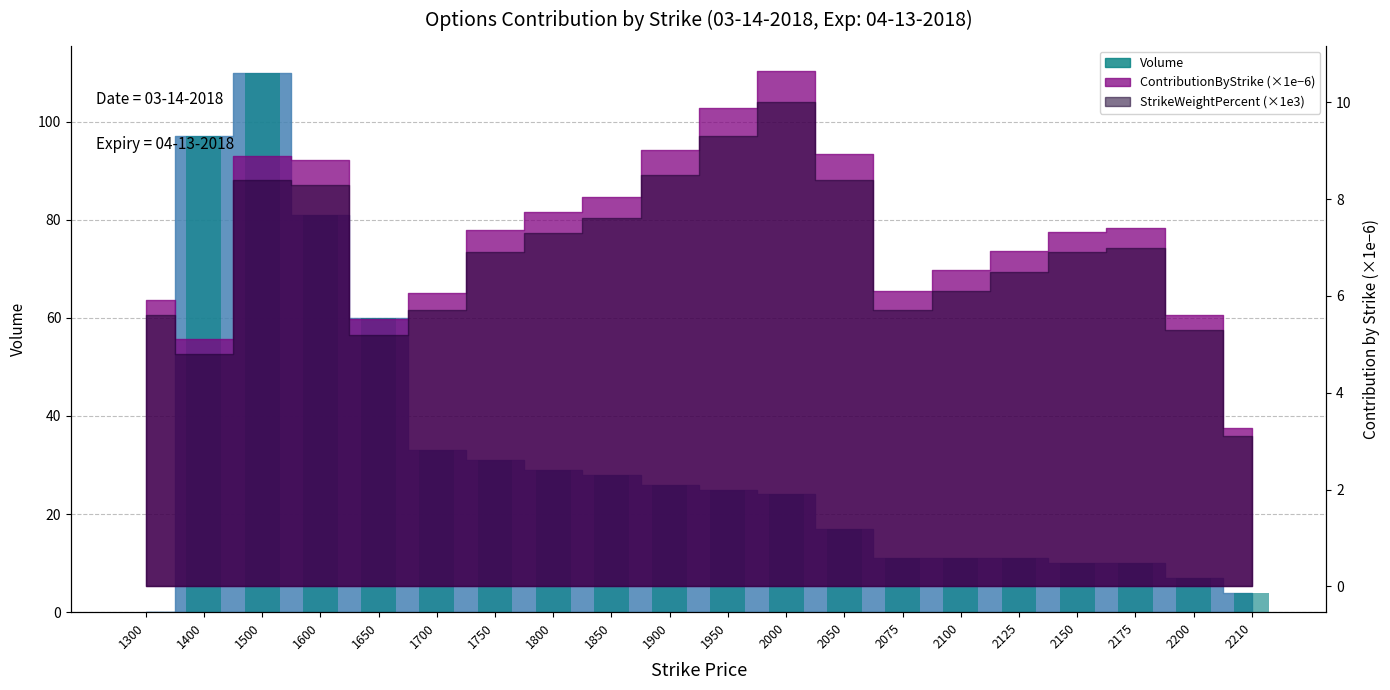

True or false: the data shows 58 at 1700.

False